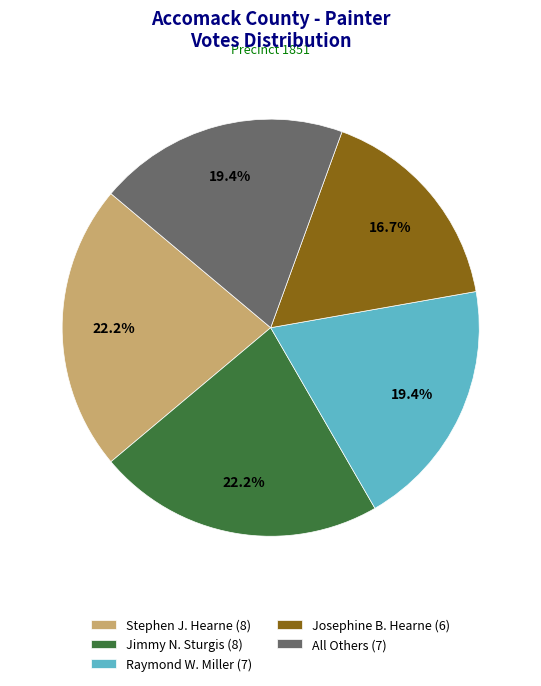

Approximately how many times larger is the value at Jimmy N. Sturgis compared to Stephen J. Hearne?

1.0